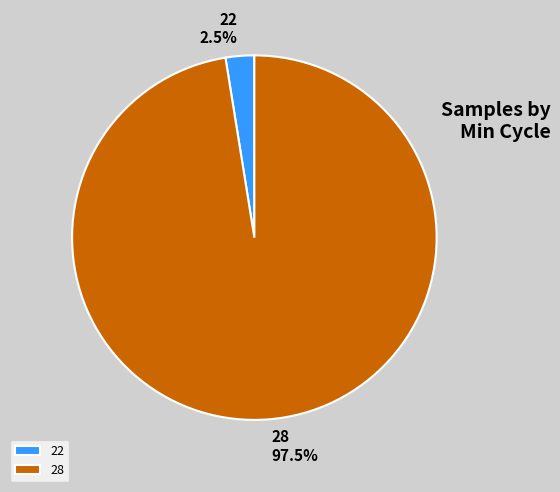

How many slices are in this pie chart?

2